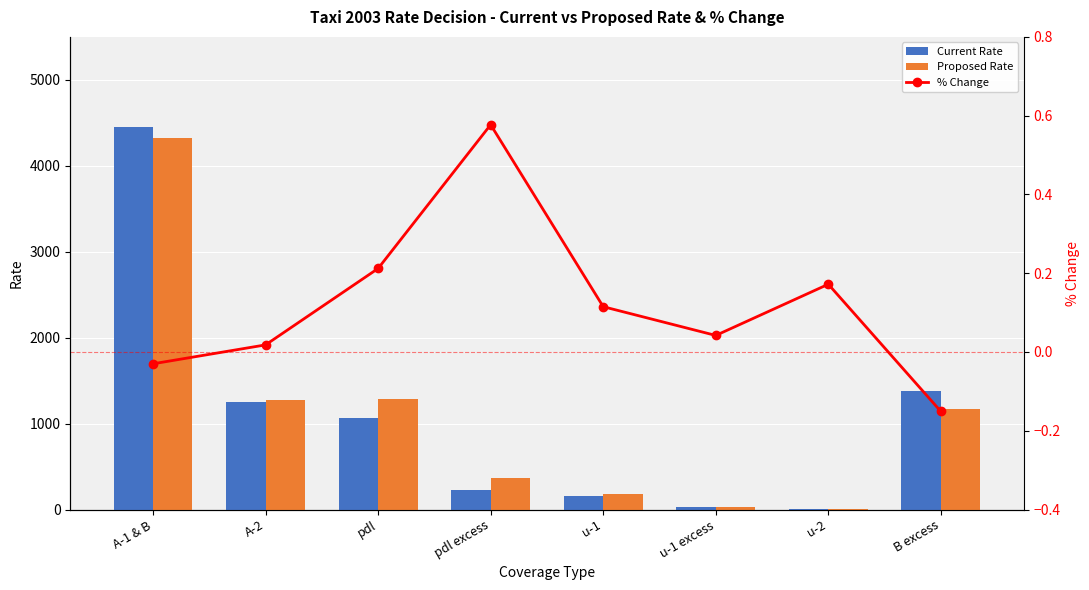

Which label corresponds to the smallest value in the chart?

B excess